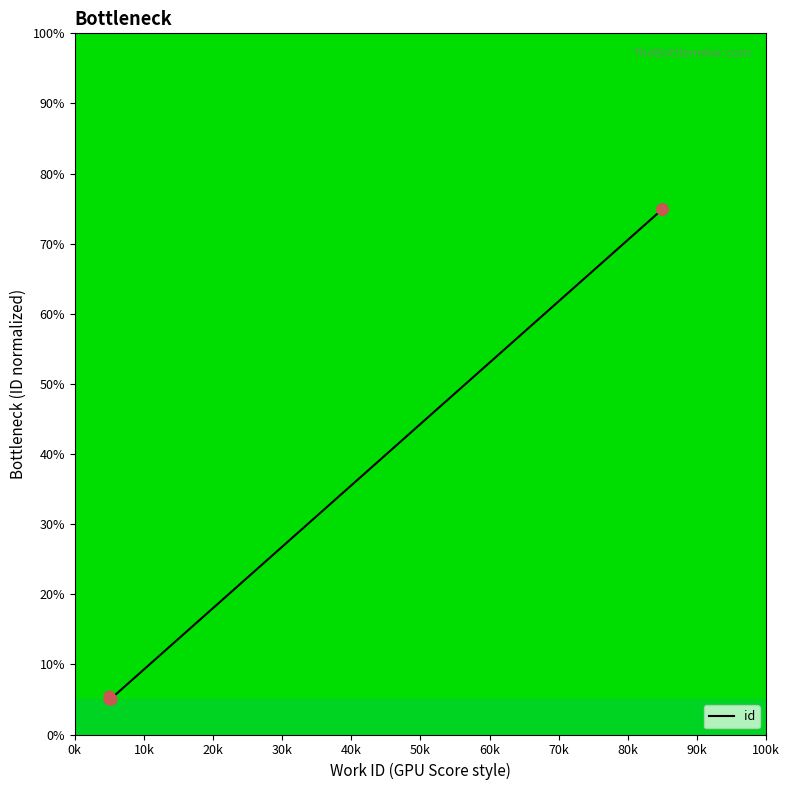

Approximately how many times larger is the value at 7388 compared to 5780?

14.6